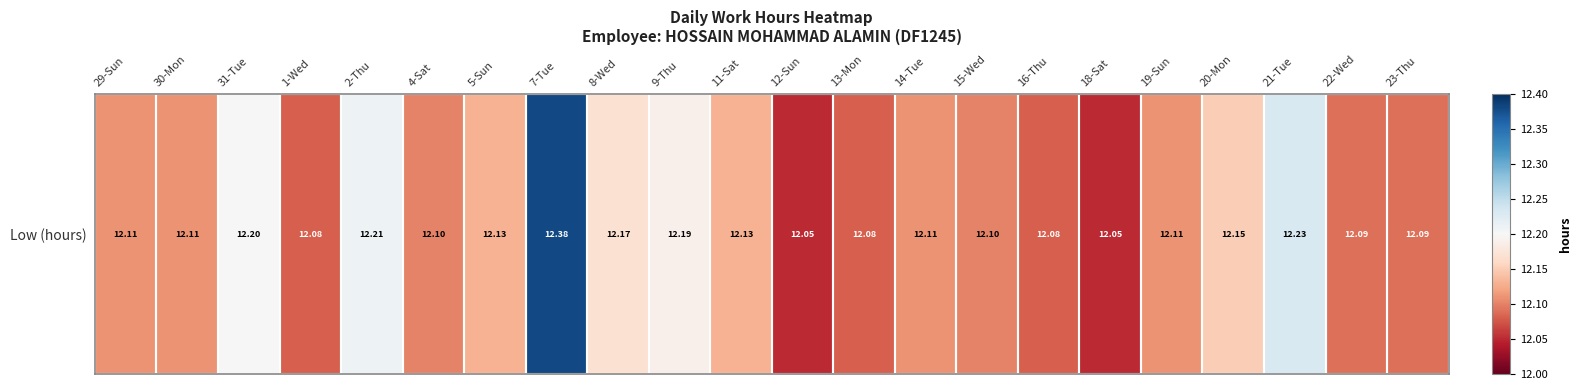

Rank the categories by value from highest to lowest.

7-Tue, 21-Tue, 2-Thu, 31-Tue, 9-Thu, 8-Wed, 20-Mon, 5-Sun, 11-Sat, 29-Sun, 30-Mon, 14-Tue, 19-Sun, 4-Sat, 15-Wed, 22-Wed, 23-Thu, 1-Wed, 13-Mon, 16-Thu, 12-Sun, 18-Sat